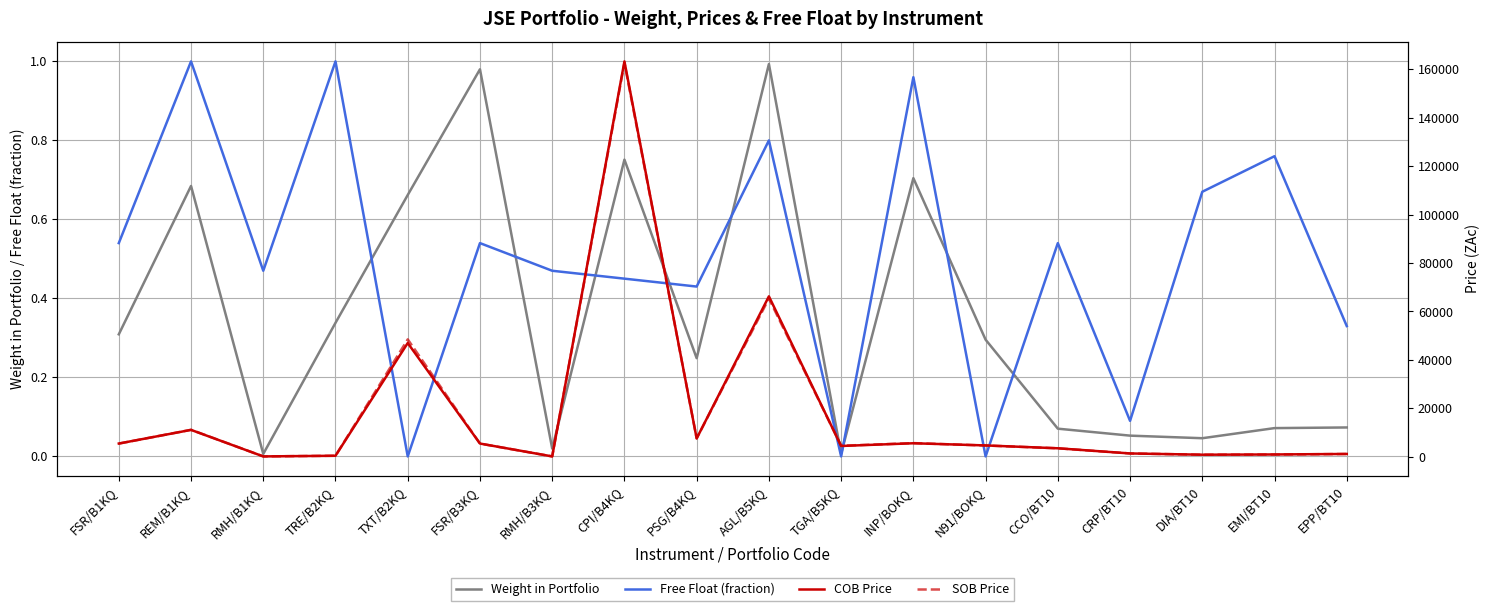

Reading left to right, what are all the values shown in this chart?

Weight in Portfolio: FSR/B1KQ=0.3	REM/B1KQ=0.7	RMH/B1KQ=0.0	TRE/B2KQ=0.3	TXT/B2KQ=0.7	FSR/B3KQ=1.0	RMH/B3KQ=0.0	CPI/B4KQ=0.8	PSG/B4KQ=0.2	AGL/B5KQ=1.0	TGA/B5KQ=0.0	INP/BOKQ=0.7	N91/BOKQ=0.3	CCO/BT10=0.1	CRP/BT10=0.1	DIA/BT10=0.0	EMI/BT10=0.1	EPP/BT10=0.1
Free Float (fraction): FSR/B1KQ=0.5	REM/B1KQ=1.0	RMH/B1KQ=0.5	TRE/B2KQ=1.0	TXT/B2KQ=0.0	FSR/B3KQ=0.5	RMH/B3KQ=0.5	CPI/B4KQ=0.5	PSG/B4KQ=0.4	AGL/B5KQ=0.8	TGA/B5KQ=0.0	INP/BOKQ=1.0	N91/BOKQ=0.0	CCO/BT10=0.5	CRP/BT10=0.1	DIA/BT10=0.7	EMI/BT10=0.8	EPP/BT10=0.3
COB Price: FSR/B1KQ=5460.0	REM/B1KQ=11097.0	RMH/B1KQ=146.0	TRE/B2KQ=415.0	TXT/B2KQ=46979.0	FSR/B3KQ=5460.0	RMH/B3KQ=146.0	CPI/B4KQ=163296.0	PSG/B4KQ=7565.0	AGL/B5KQ=66259.0	TGA/B5KQ=4451.0	INP/BOKQ=5578.0	N91/BOKQ=4680.0	CCO/BT10=3504.0	CRP/BT10=1366.0	DIA/BT10=850.0	EMI/BT10=950.0	EPP/BT10=1160.0
SOB Price: FSR/B1KQ=5436.0	REM/B1KQ=11142.0	RMH/B1KQ=148.0	TRE/B2KQ=416.0	TXT/B2KQ=48488.0	FSR/B3KQ=5436.0	RMH/B3KQ=148.0	CPI/B4KQ=162675.0	PSG/B4KQ=7599.0	AGL/B5KQ=65359.0	TGA/B5KQ=4553.0	INP/BOKQ=5645.0	N91/BOKQ=4642.0	CCO/BT10=3502.0	CRP/BT10=1366.0	DIA/BT10=850.0	EMI/BT10=923.0	EPP/BT10=1150.0